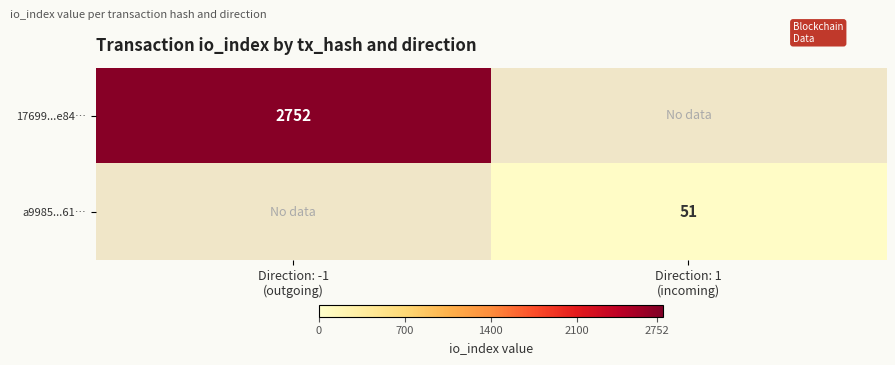

Count the number of data series in this chart.

2